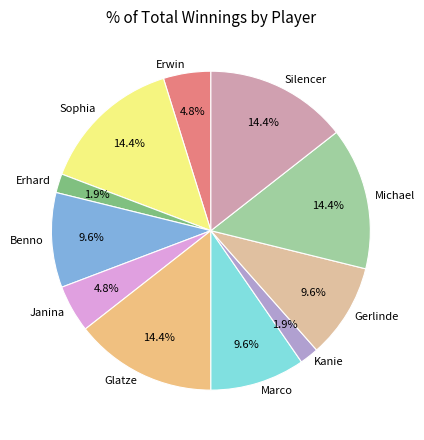

Is there a majority slice in this chart?

No